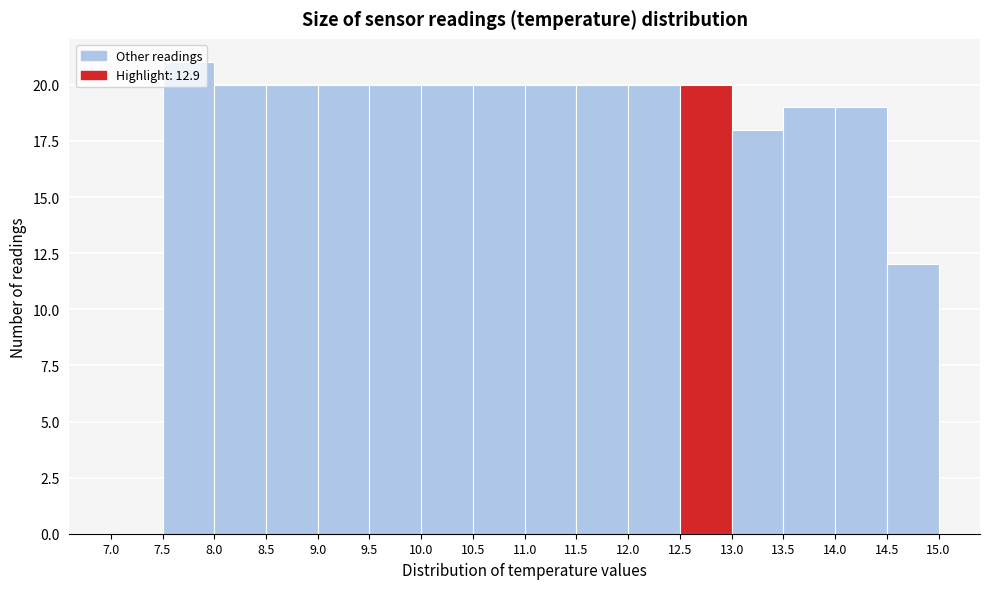

Reading left to right, transcribe this chart: for each bar, give the range it covers on the x-axis and its height. The values are not printed on the chart, so give them approximately, as read against the axis.

7.0 to 7.5: 0
7.5 to 8.0: 21
8.0 to 8.5: 20
8.5 to 9.0: 20
9.0 to 9.5: 20
9.5 to 10.0: 20
10.0 to 10.5: 20
10.5 to 11.0: 20
11.0 to 11.5: 20
11.5 to 12.0: 20
12.0 to 12.5: 20
12.5 to 13.0: 20
13.0 to 13.5: 18
13.5 to 14.0: 19
14.0 to 14.5: 19
14.5 to 15.0: 12